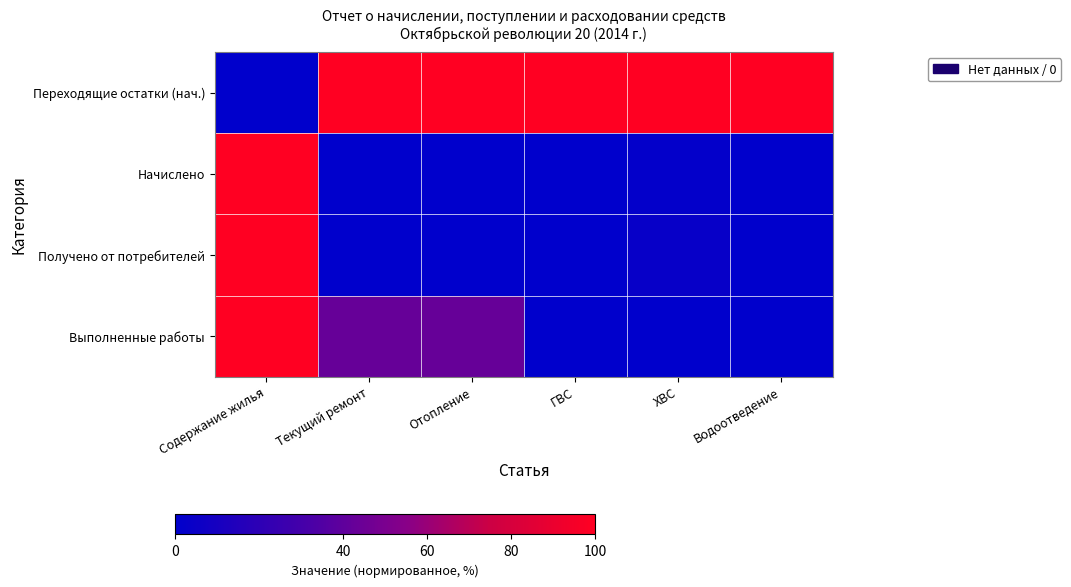

Reading left to right, transcribe all the data shown in this chart.

Переходящие остатки (нач.): Содержание жилья=0.0	Текущий ремонт=100.0	Отопление=100.0	ГВС=100.0	ХВС=100.0	Водоотведение=100.0
Начислено: Содержание жилья=100.0	Текущий ремонт=0.0	Отопление=0.0	ГВС=0.0	ХВС=1.7	Водоотведение=0.0
Получено от потребителей: Содержание жилья=100.0	Текущий ремонт=0.0	Отопление=0.0	ГВС=0.0	ХВС=3.5	Водоотведение=0.0
Выполненные работы: Содержание жилья=100.0	Текущий ремонт=42.9	Отопление=42.9	ГВС=0.0	ХВС=0.0	Водоотведение=0.0